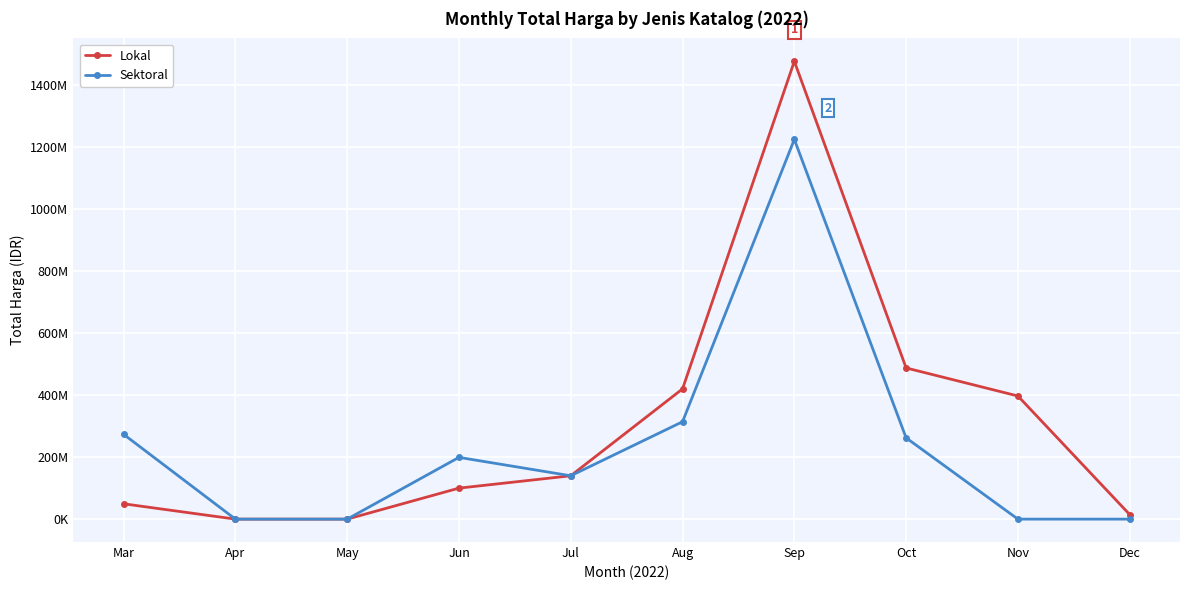

At which category is the sum across all series the highest?

Sep